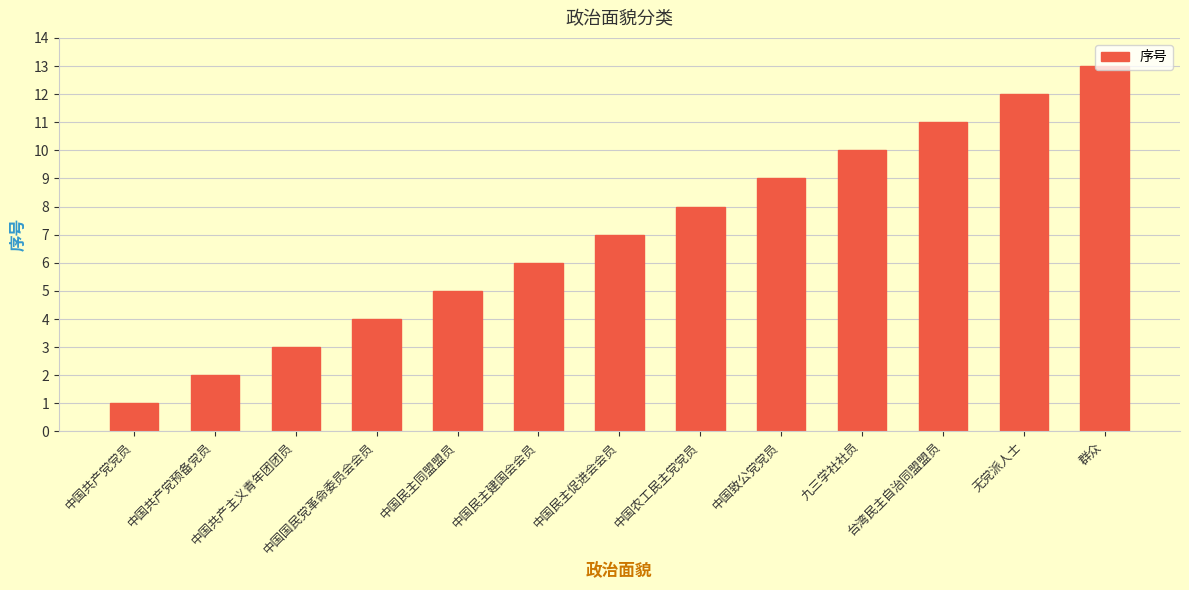

What is the change in value from 中国共产党预备党员 to 中国共产主义青年团团员?

+1